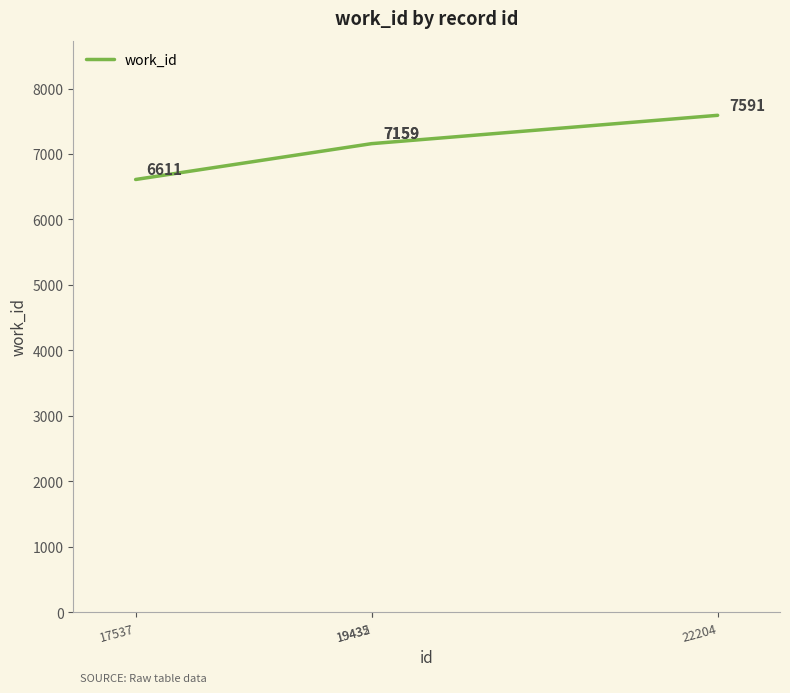

What is the change in value from 19435 to 22204?

+432